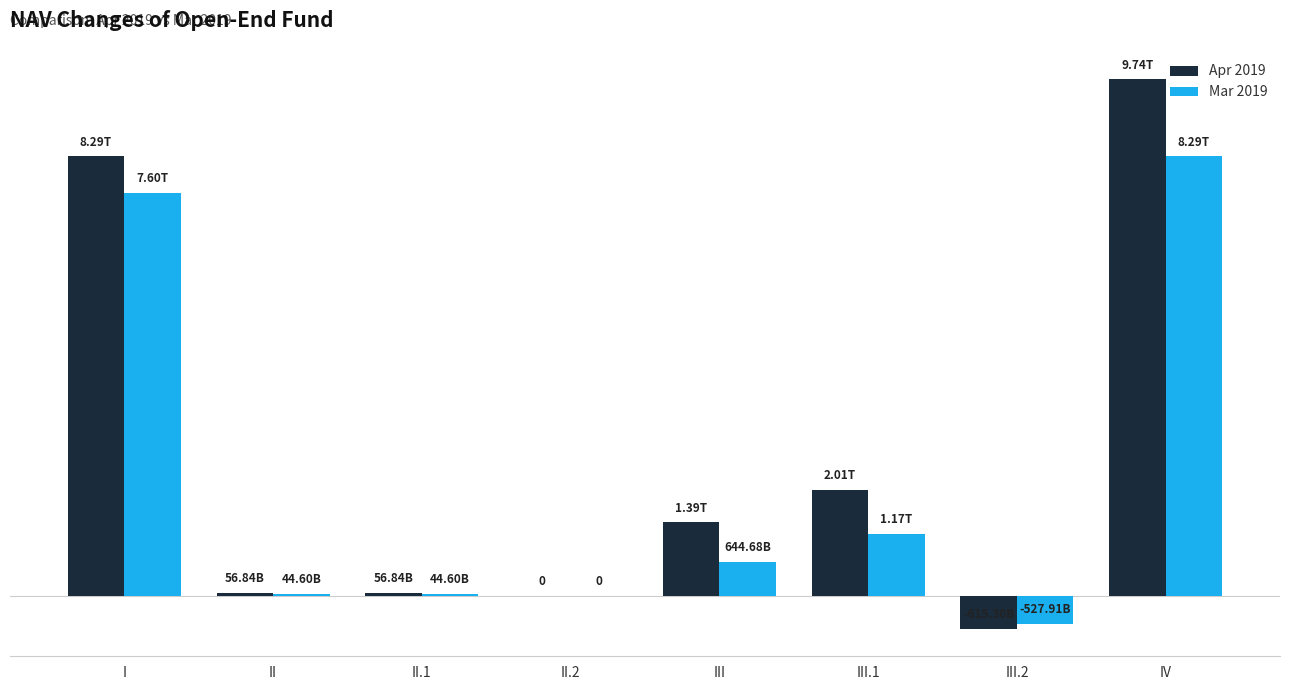

Where does the Apr 2019 series first go above 1392794787882?

I